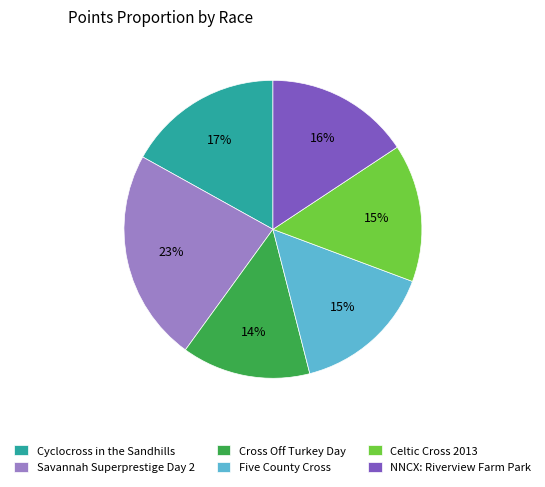

Is it true that Cyclocross in the Sandhills is 32% of the pie?

False